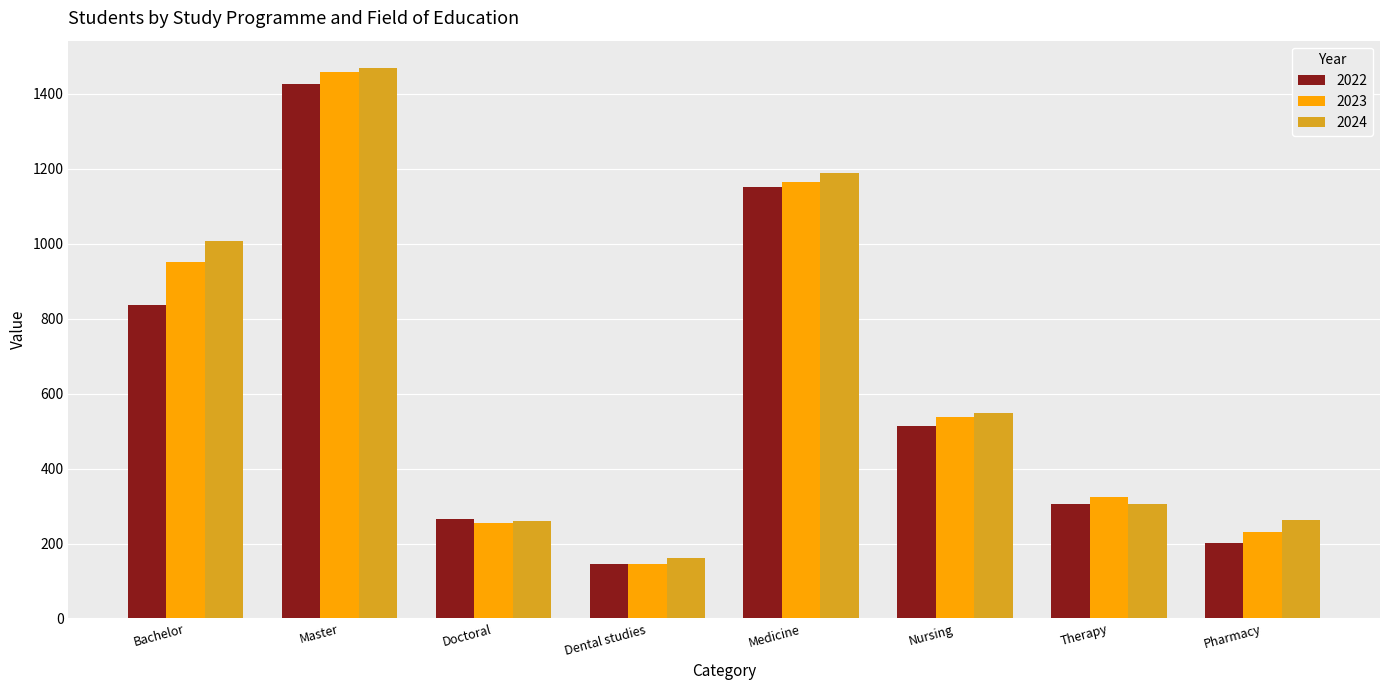

What is the value of the 2022 bar at the 3rd from the left?

265